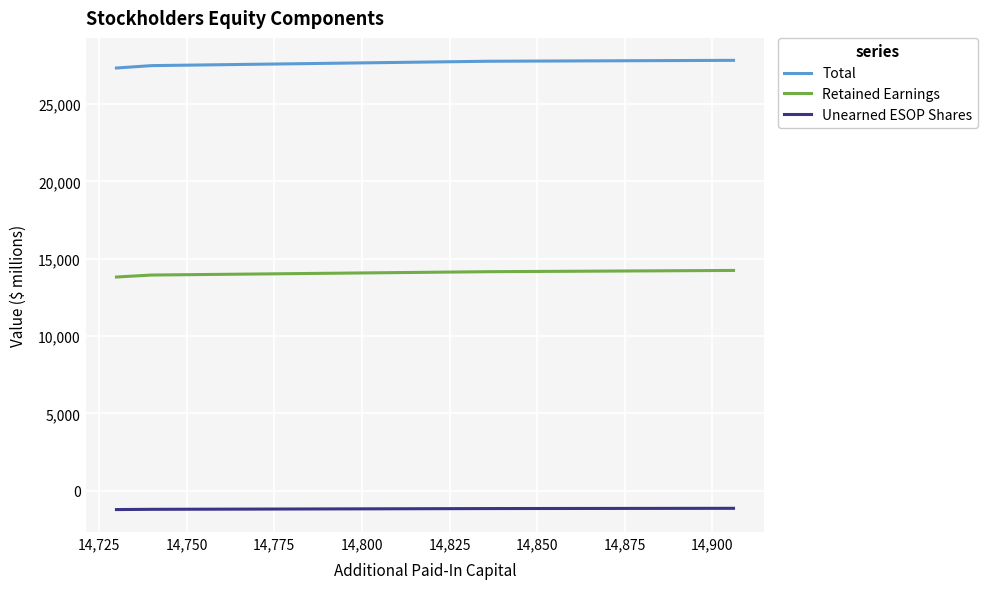

What is the difference between the second highest and minimum values in the Unearned ESOP Shares series?

65